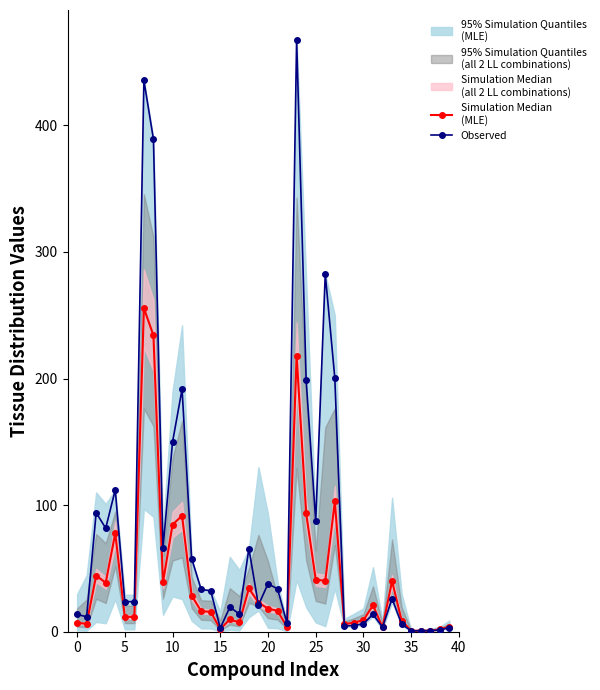

True or false: Observed has more than 1 points higher than both neighbors.

True